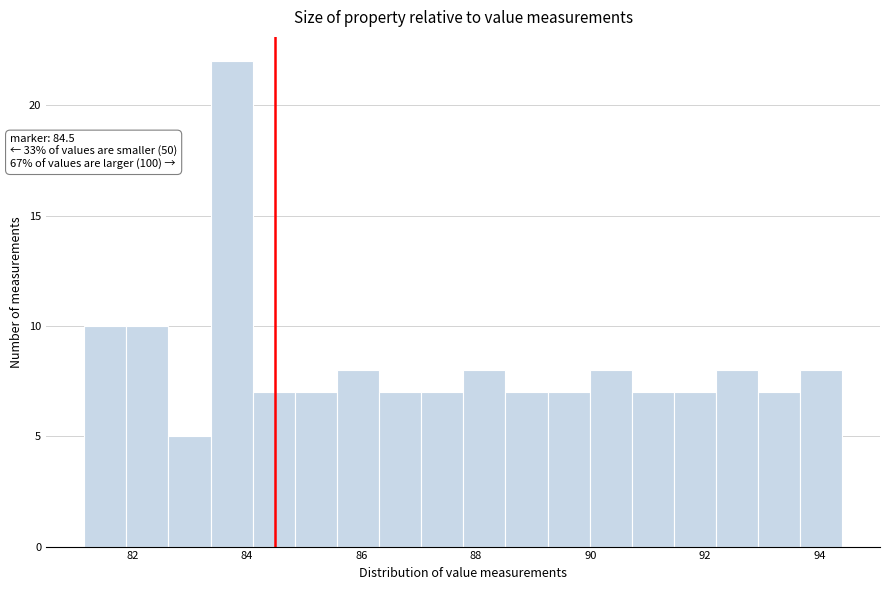

Around what value on the x-axis is the tallest bar? Give the approximate position of its centre, as read against the axis.

83.8